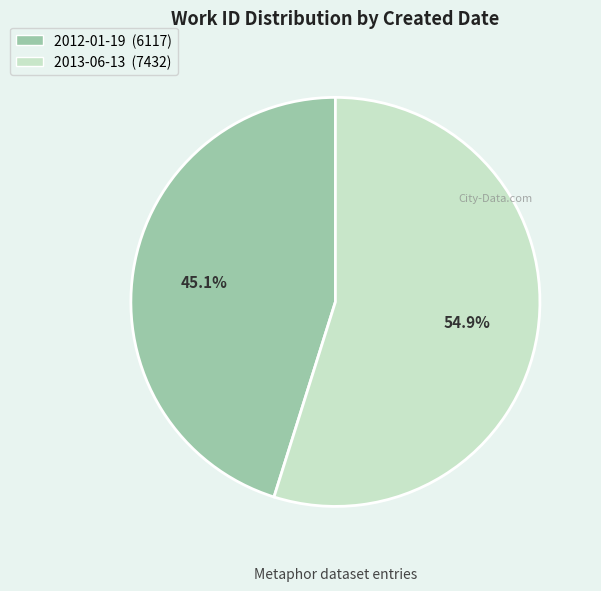

The 2013-06-13 slice represents 55% of the pie. True or false?

True